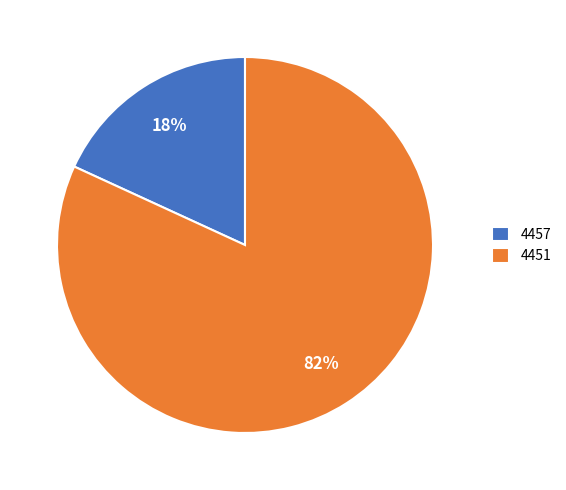

To the nearest percent, what is the average slice percentage?

50%